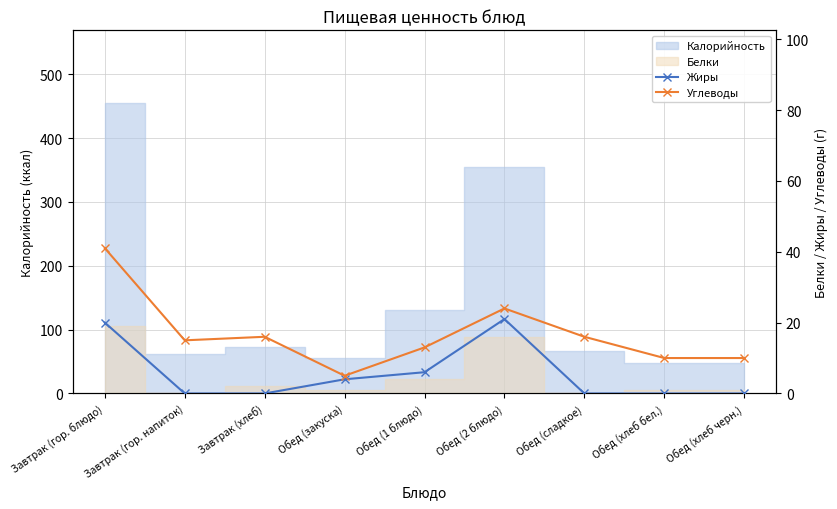

How many data points does each series have?

9